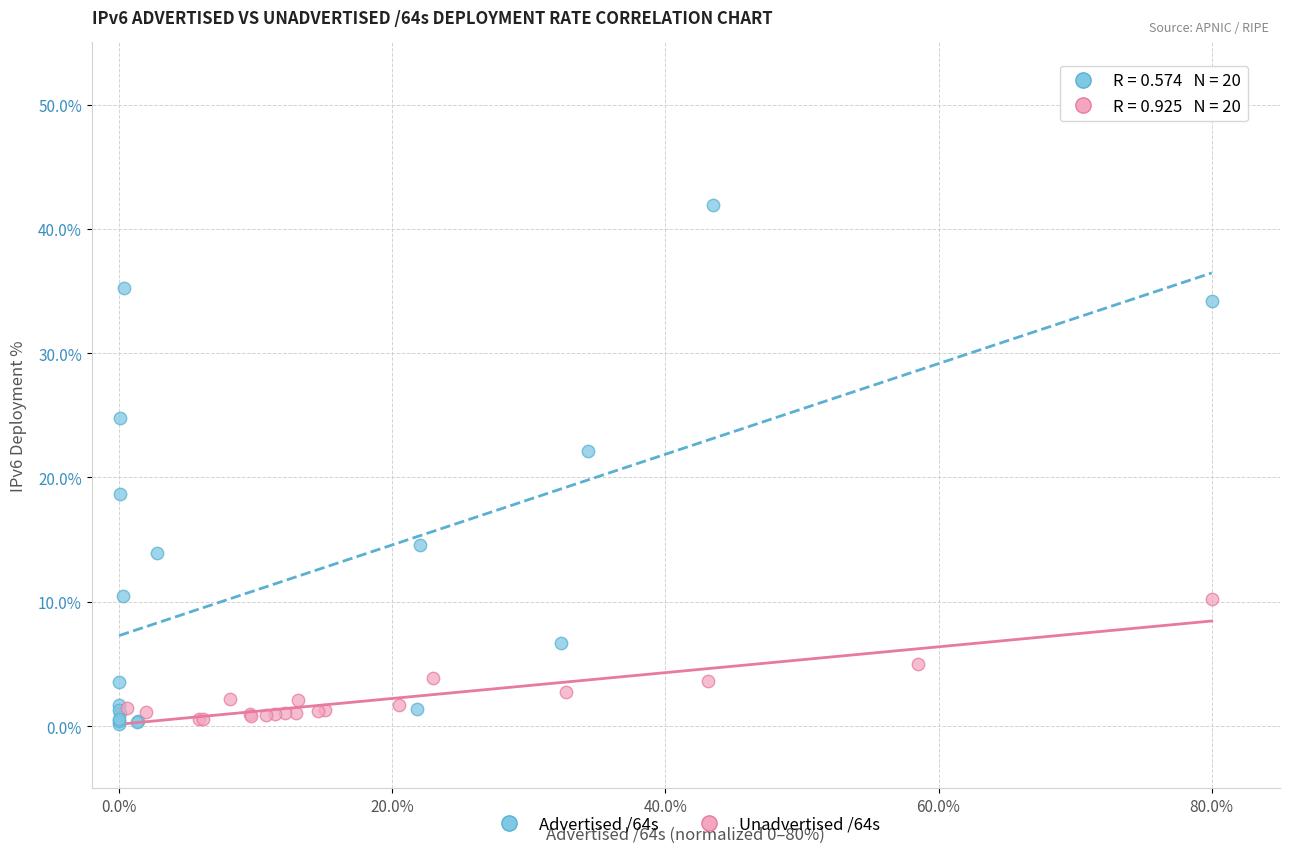

What are all the series names shown in the legend?

Advertised /64s, Unadvertised /64s